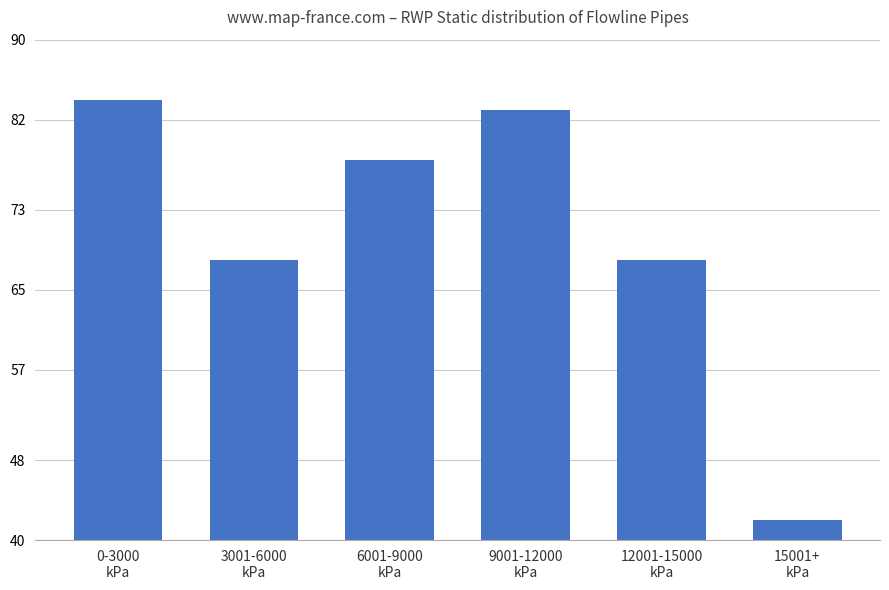

What is the maximum value shown in the chart?

84